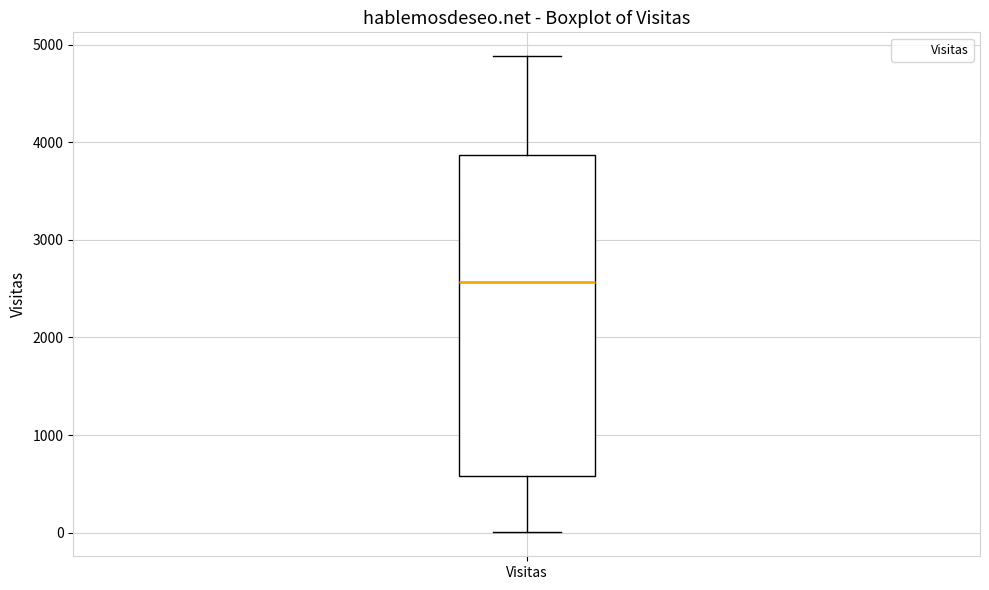

Where is the lower edge of the box for Visitas on the y-axis? The values are not printed on the chart, so give them approximately, as read against the axis.

600